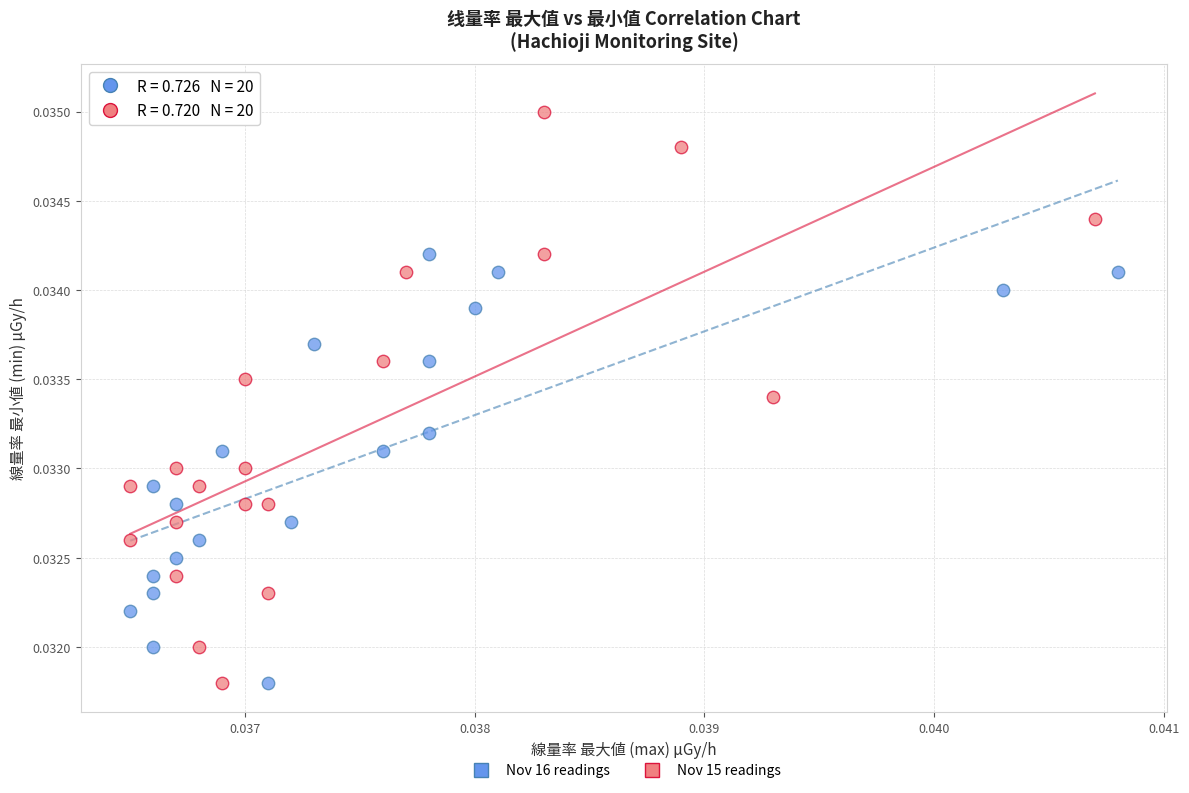

Which series contains the highest Y value?

Nov 15 readings